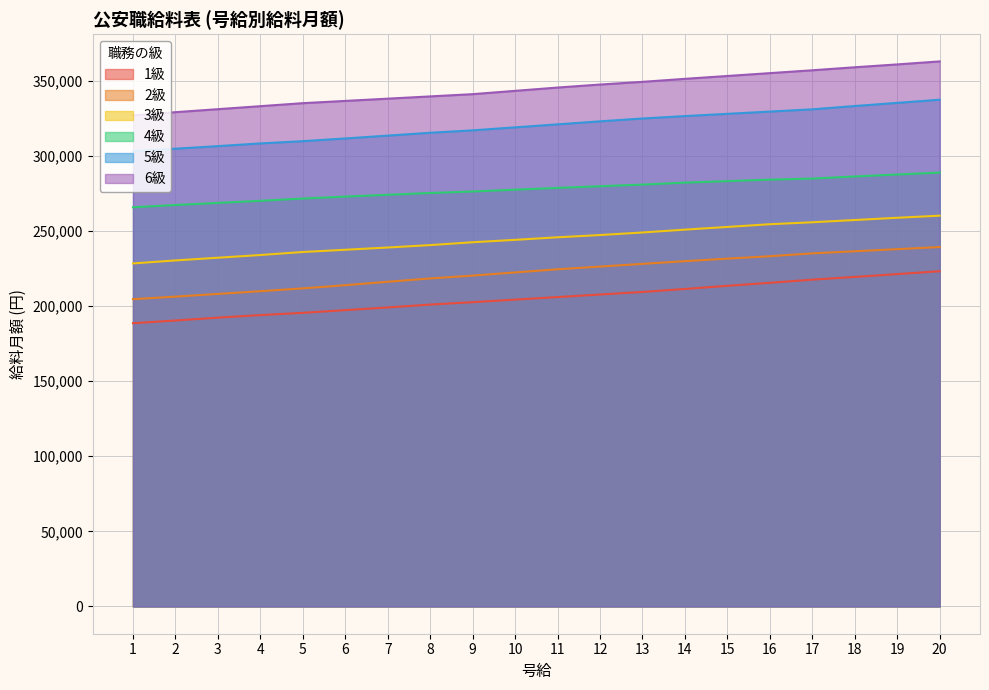

True or false: 2級 and 4級 cross at least once.

False